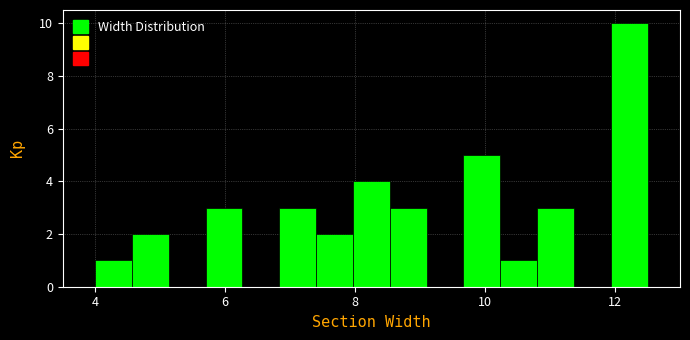

Read against the x-axis, roughly where is the centre of the tallest bar?

12.2